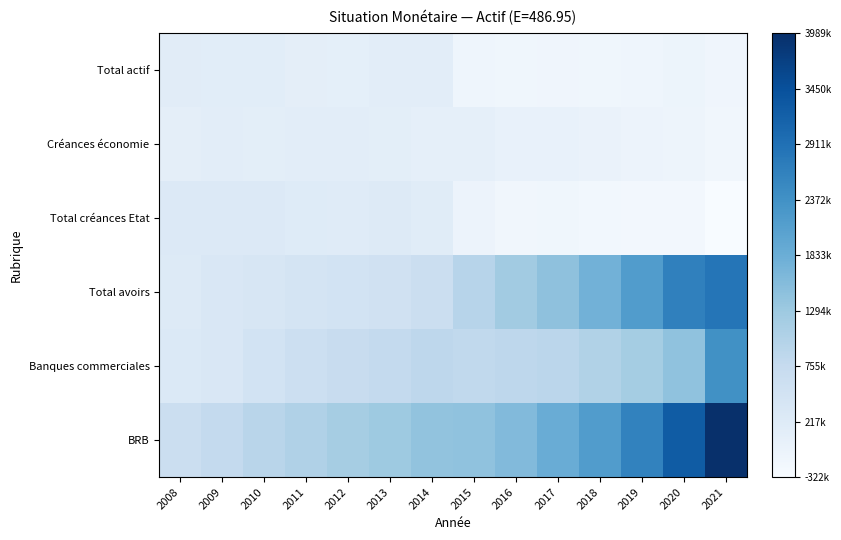

Which series changed the most between 2011 and 2021?

BRB